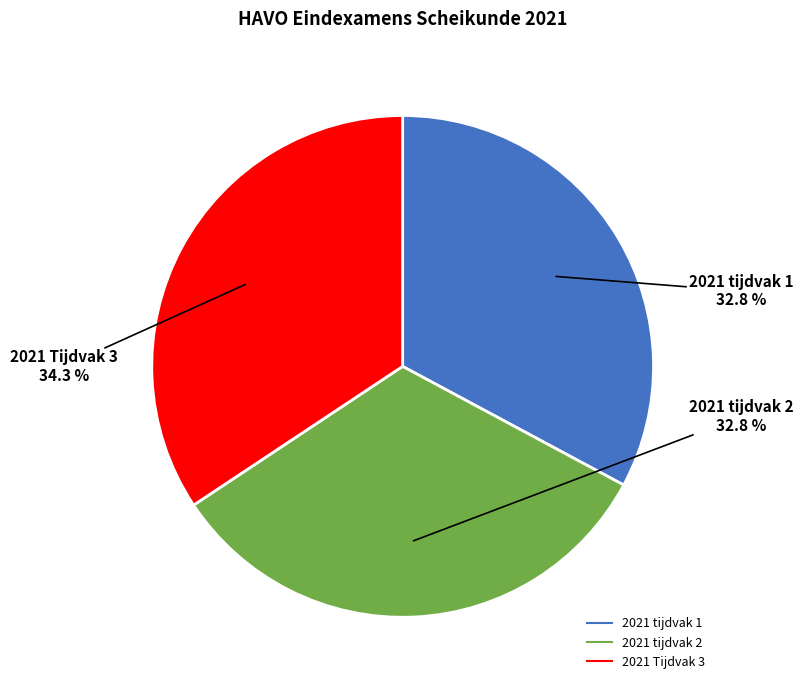

Is it true that 2021 tijdvak 2 is 46% of the pie?

False